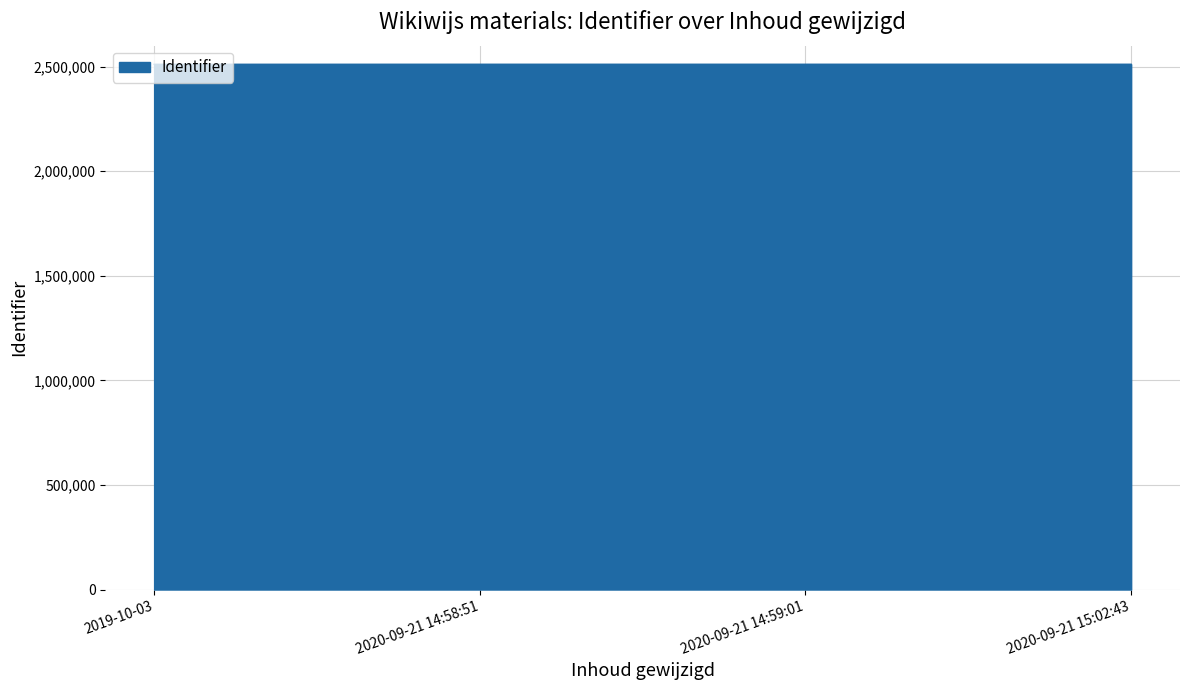

How many categories are shown in the chart?

4